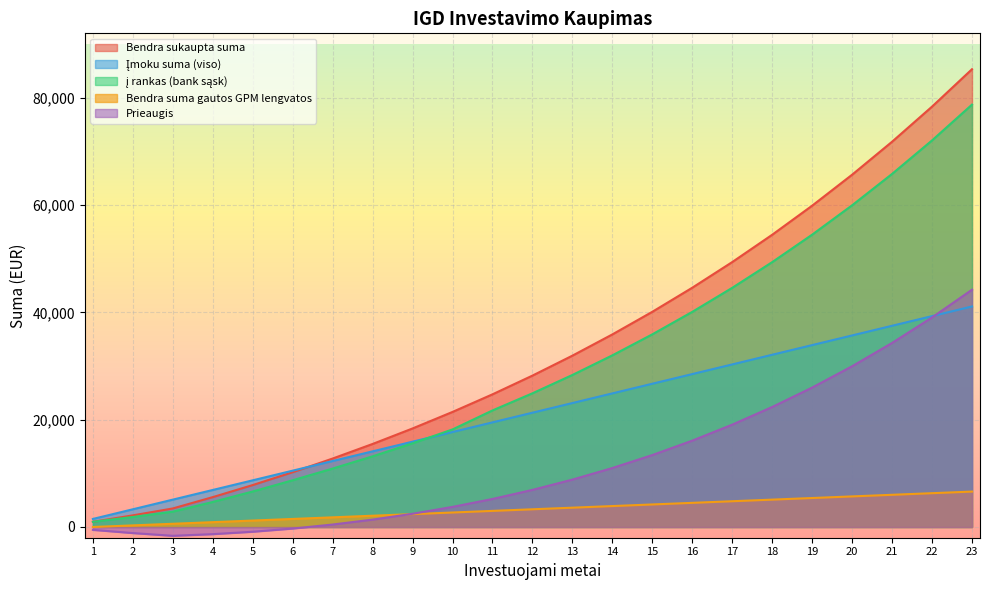

What are all the series names shown in the legend?

Bendra sukaupta suma, Įmoku suma (viso), Prieaugis, į rankas (bank sąsk), Bendra suma gautos GPM lengvatos